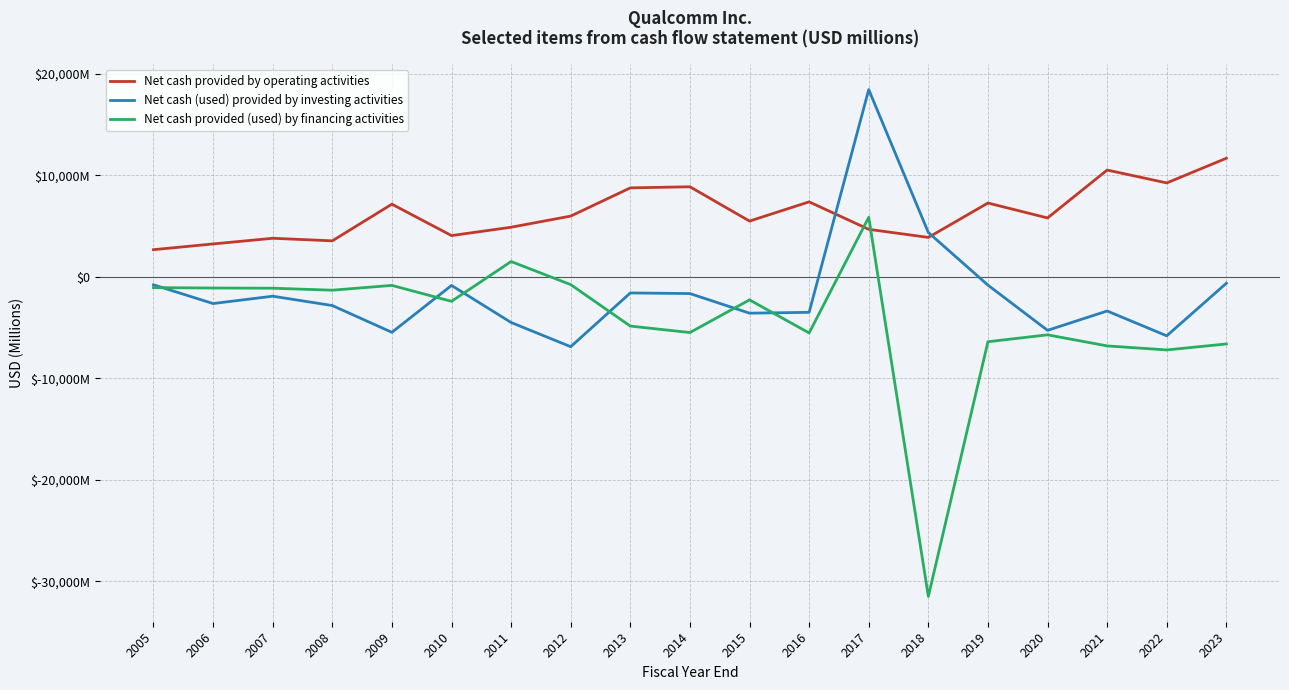

Is the value of Net cash (used) provided by investing activities at 2005 greater than the value of Net cash provided (used) by financing activities at 2012?

No